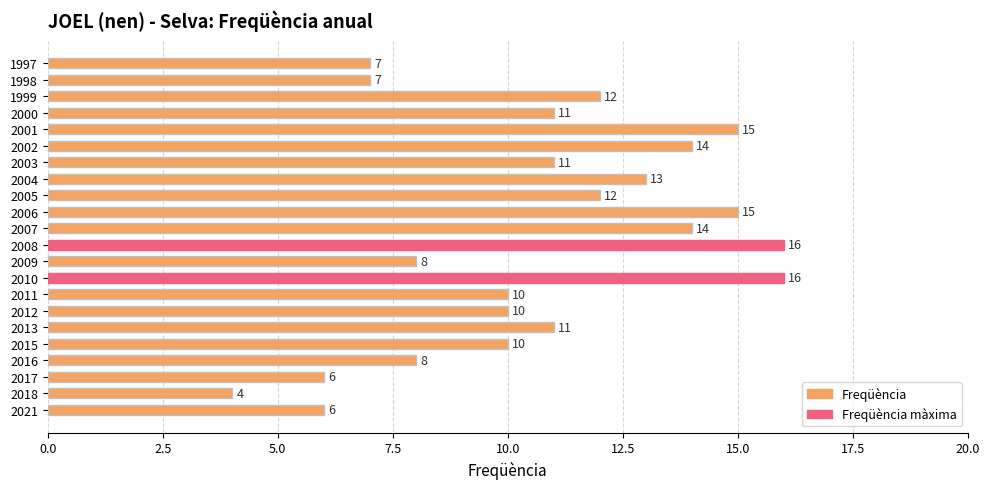

Reading bottom to top, transcribe all the data shown in this chart.

6	4	6	8	10	11	10	10	16	8	16	14	15	12	13	11	14	15	11	12	7	7